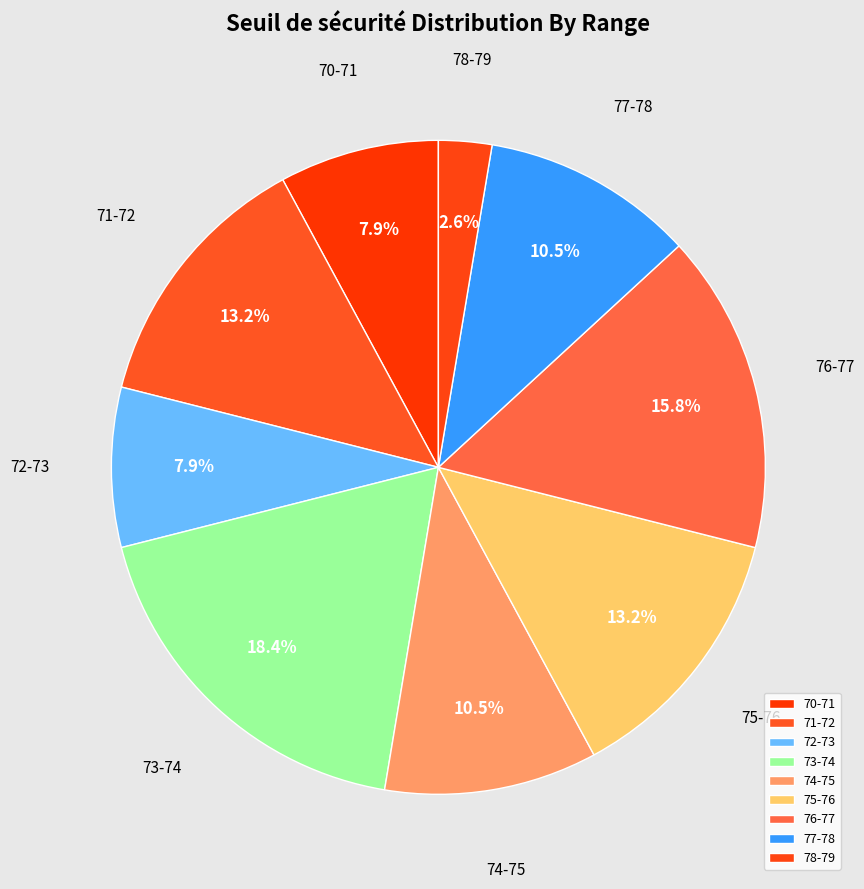

How many slices are in this pie chart?

9